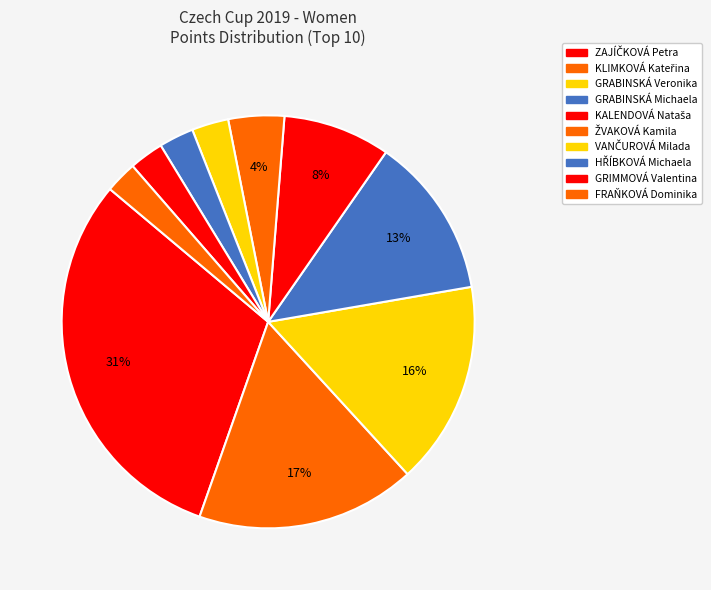

To the nearest percent, what portion does HŘÍBKOVÁ Michaela represent?

3%